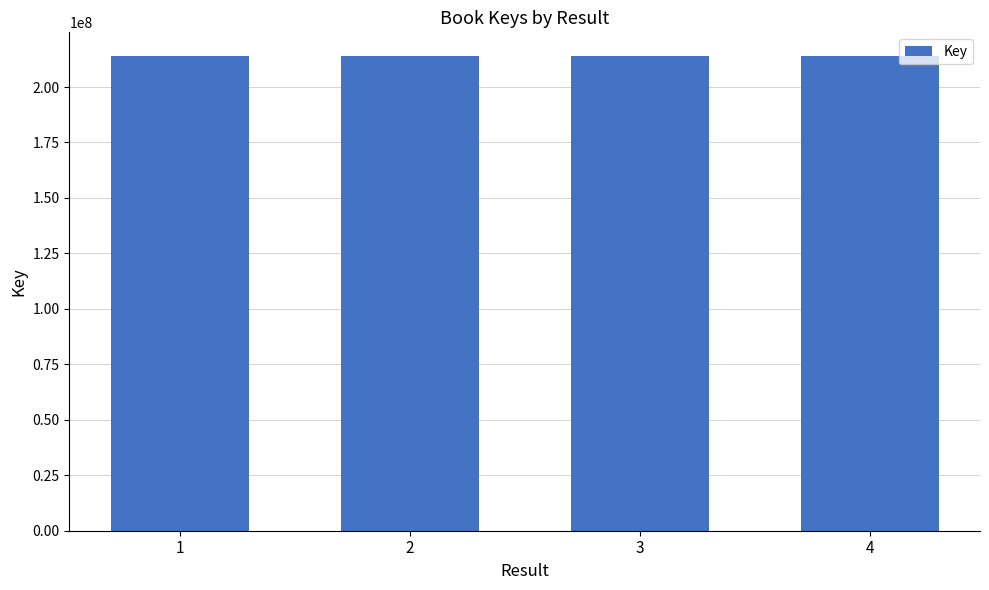

What is the ratio of the value at 4 to the value at 1?

1.0